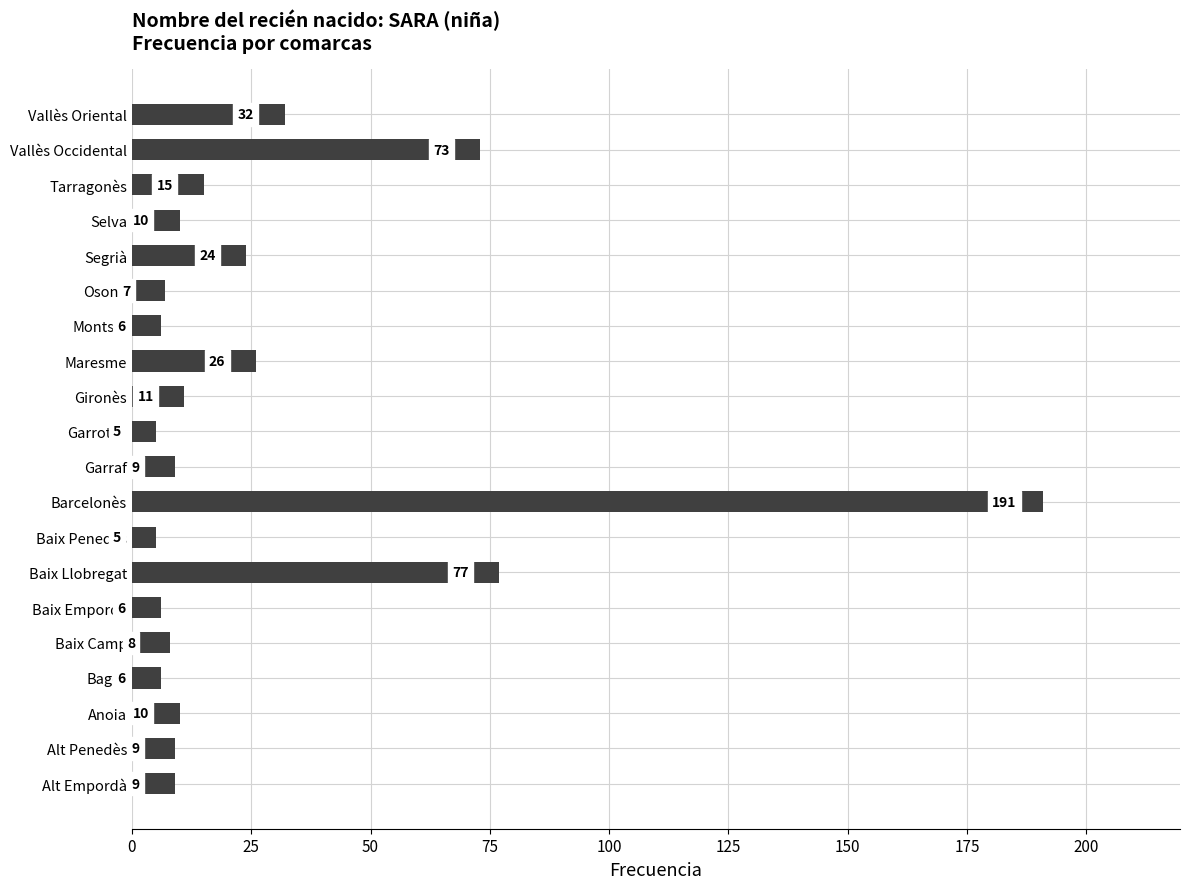

What is the sum of the values at Garraf and Baix Penedès?

14